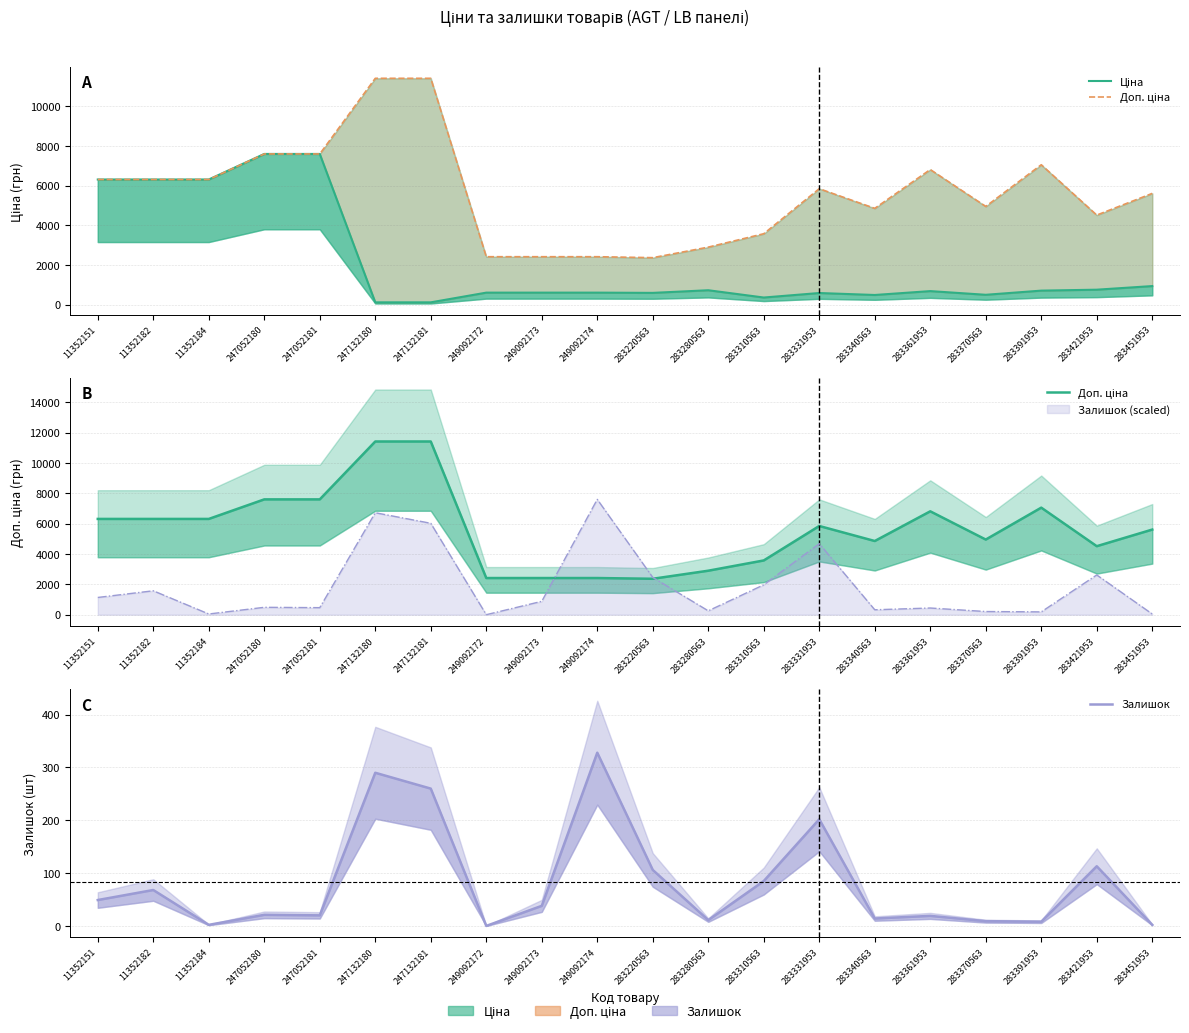

In Доп. ціна, how many points are higher than both neighbors (excluding endpoints)?

3